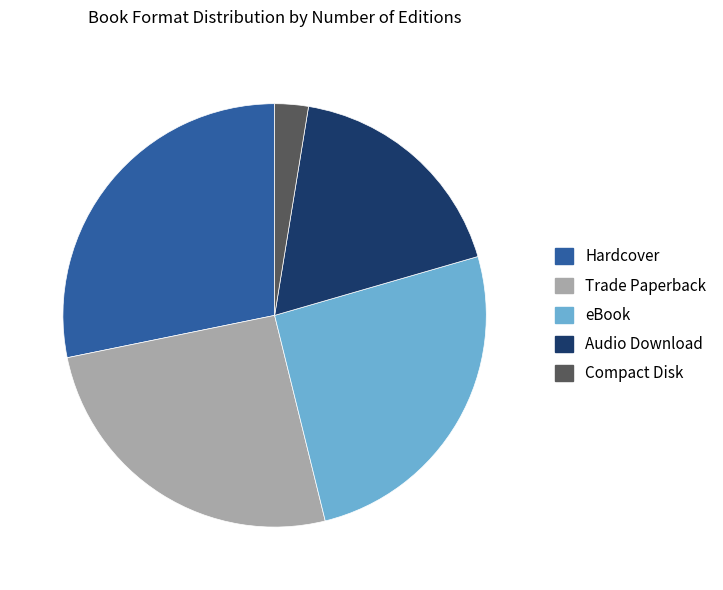

True or false: eBook accounts for 36% of the total.

False